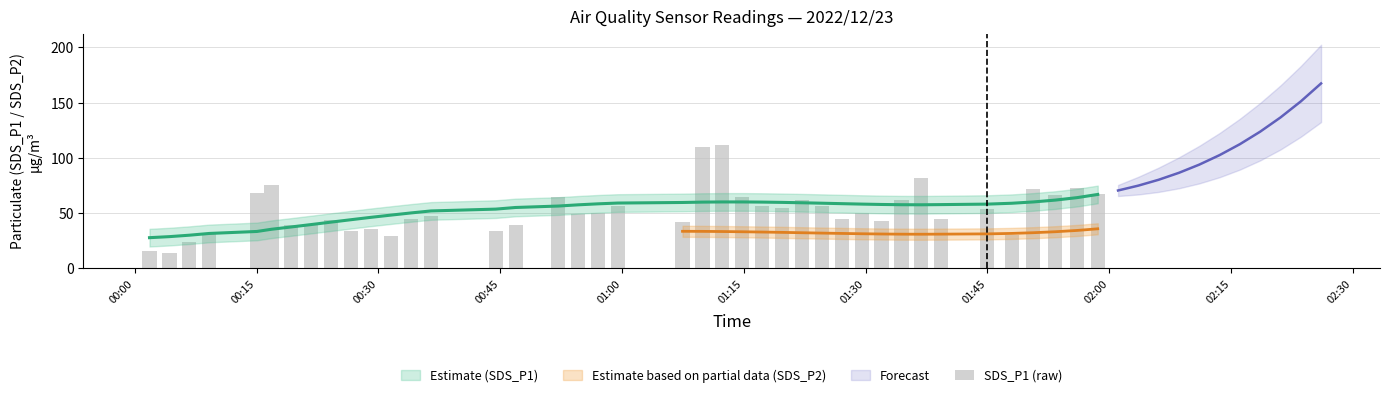

Is it true that the value at 17 is 80.9?

False